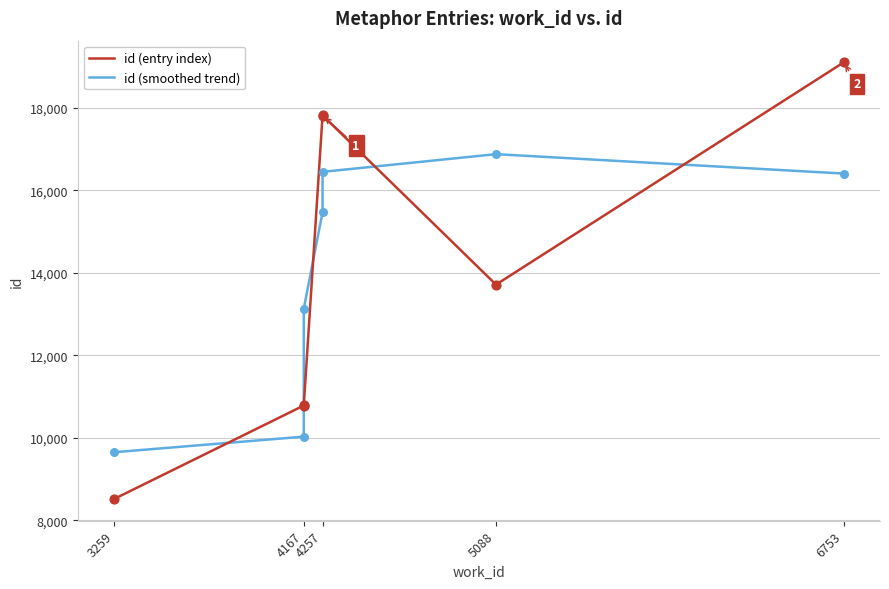

Which series has the largest total across all categories?

id (entry index)